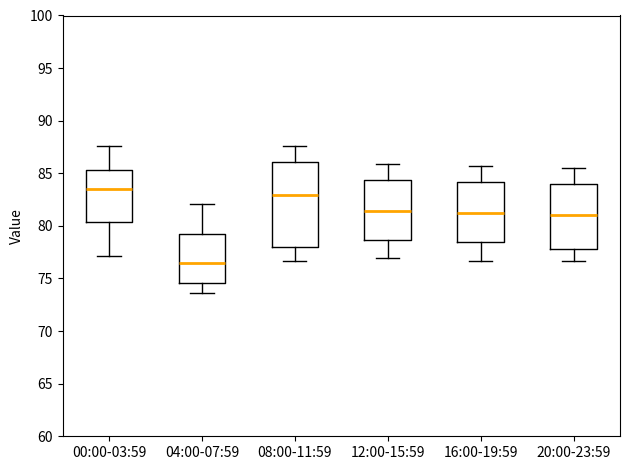

Reading left to right, transcribe this box plot: for each box, give where its median line is, the range the box spans, and where its two whiskers end, as read against the y-axis. The values are not printed on the chart, so give them approximately, as read against the axis.

00:00-03:59: median 83.5, box 80.5 to 85.5, whiskers 77.0 to 87.5
04:00-07:59: median 76.5, box 74.5 to 79.0, whiskers 73.5 to 82.0
08:00-11:59: median 83.0, box 78.0 to 86.0, whiskers 76.5 to 87.5
12:00-15:59: median 81.5, box 78.5 to 84.5, whiskers 77.0 to 86.0
16:00-19:59: median 81.5, box 78.5 to 84.0, whiskers 76.5 to 85.5
20:00-23:59: median 81.0, box 78.0 to 84.0, whiskers 76.5 to 85.5